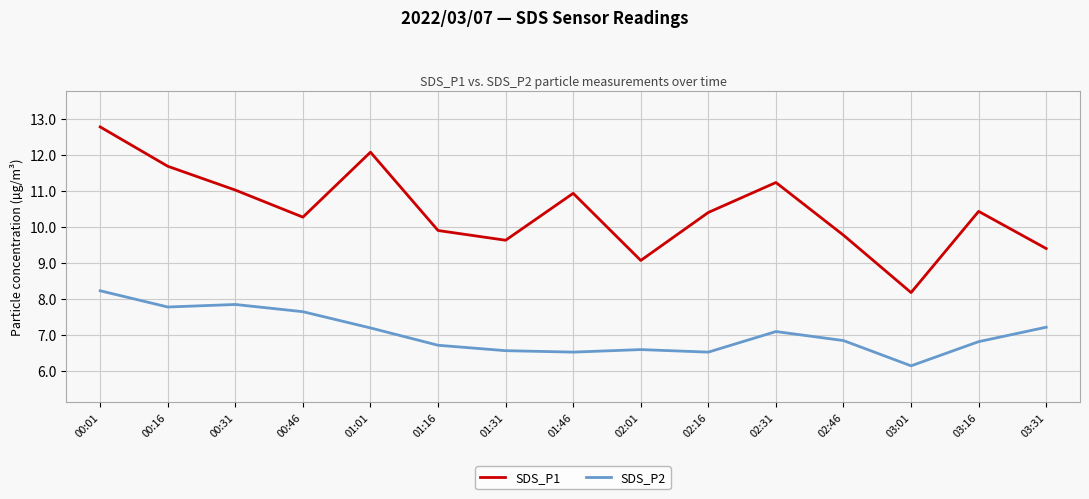

Rank the series at 01:31 from lowest to highest value.

SDS_P2, SDS_P1